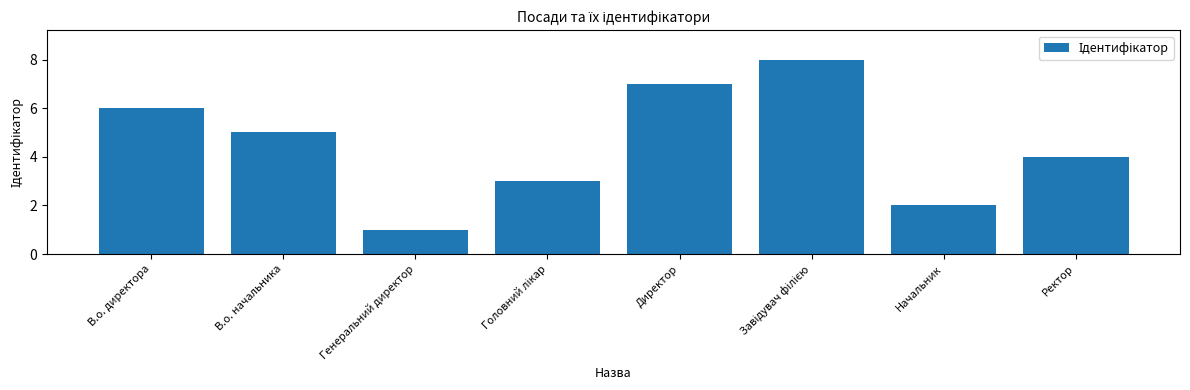

Is it true that the value at Начальник is 3?

False